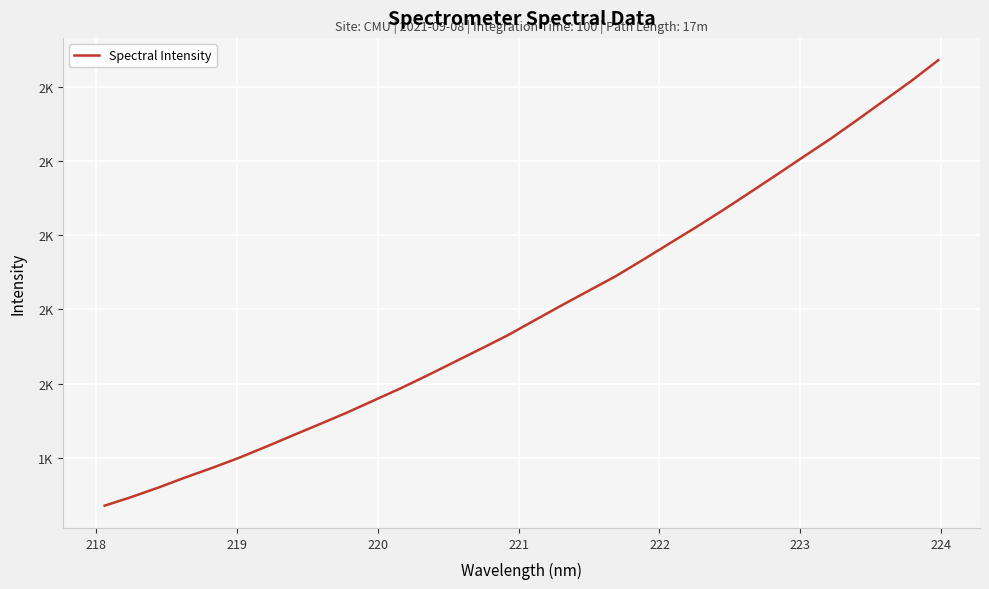

What is the smallest value displayed?

1270.8